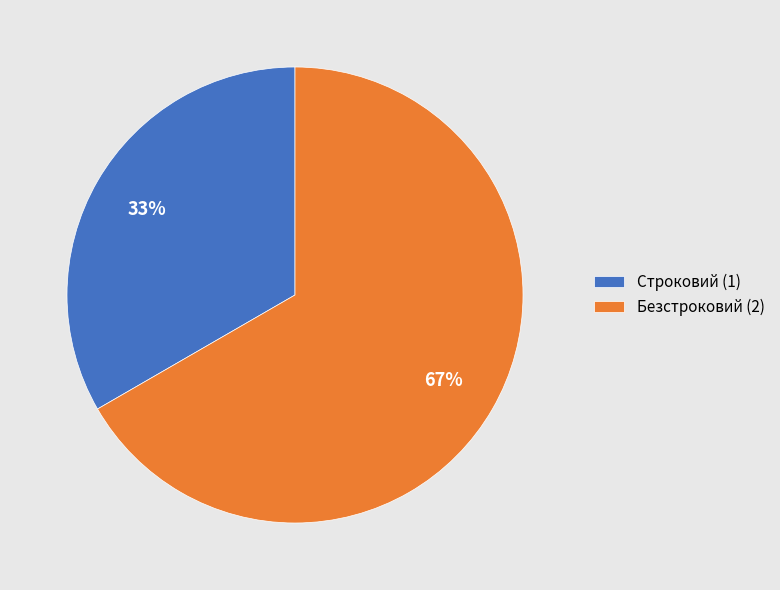

Does Строковий account for over 50% of the chart?

No